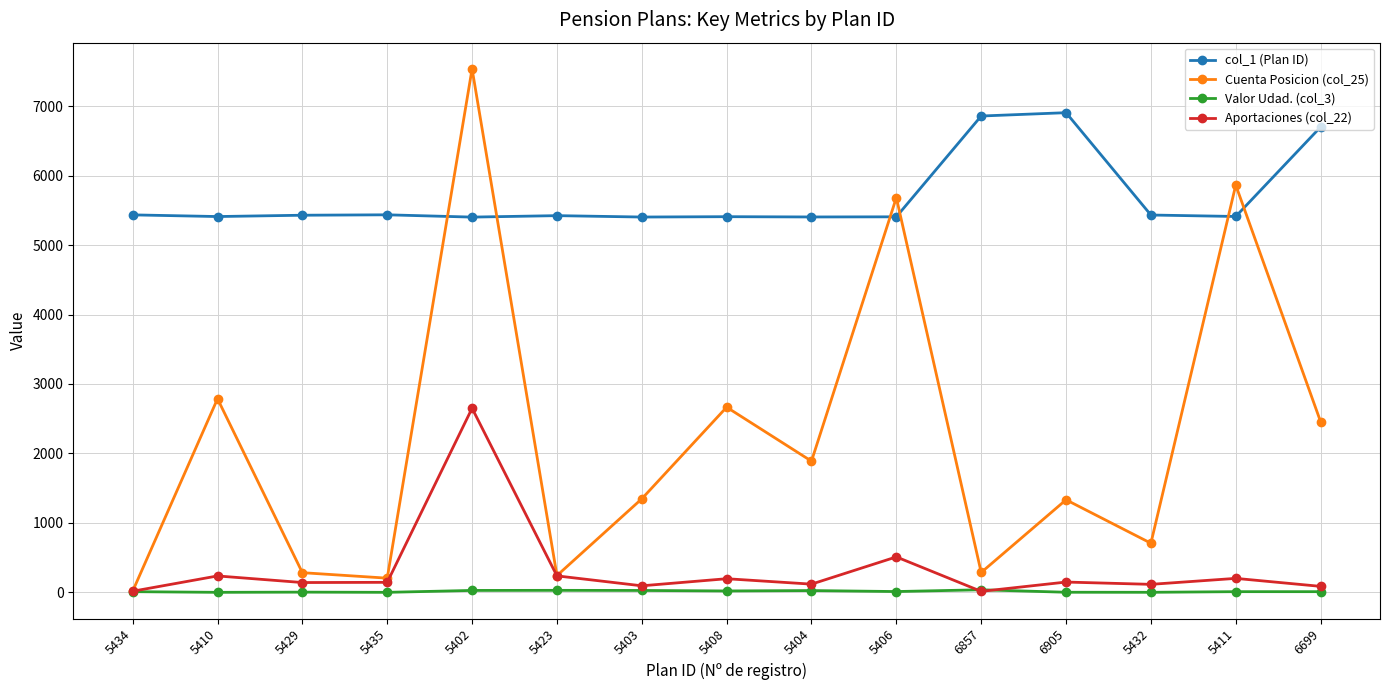

True or false: col_1 (Plan ID) has more than 1 interior local peaks.

True